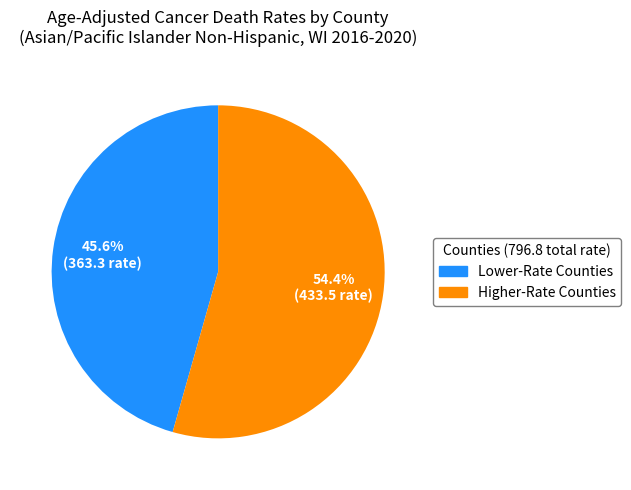

Is there a majority slice in this chart?

Yes